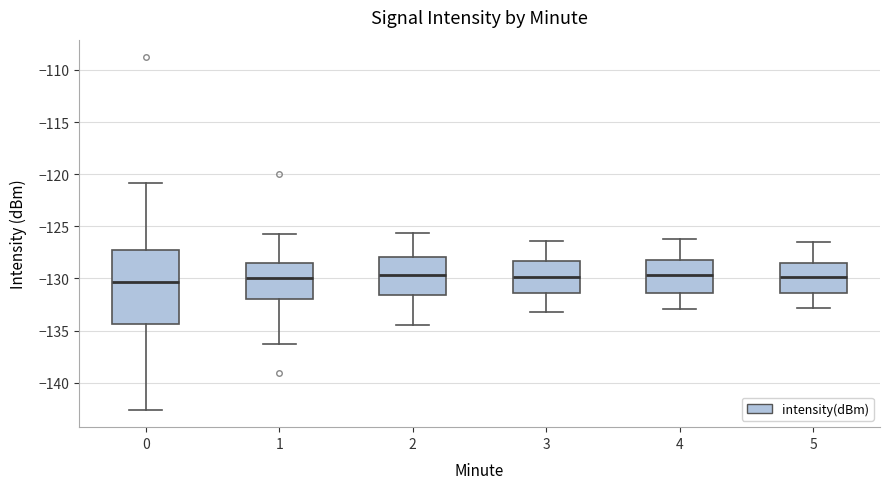

Reading left to right, read every box against the y-axis: the position of its median line, the range the box covers, and the ends of its whiskers. The values are not printed on the chart, so give them approximately, as read against the axis.

0: median -130.5, box -134.5 to -127.5, whiskers -142.5 to -121.0
1: median -130.0, box -132.0 to -128.5, whiskers -136.5 to -125.5
2: median -129.5, box -131.5 to -128.0, whiskers -134.5 to -125.5
3: median -130.0, box -131.5 to -128.5, whiskers -133.0 to -126.5
4: median -129.5, box -131.5 to -128.0, whiskers -133.0 to -126.0
5: median -130.0, box -131.5 to -128.5, whiskers -133.0 to -126.5